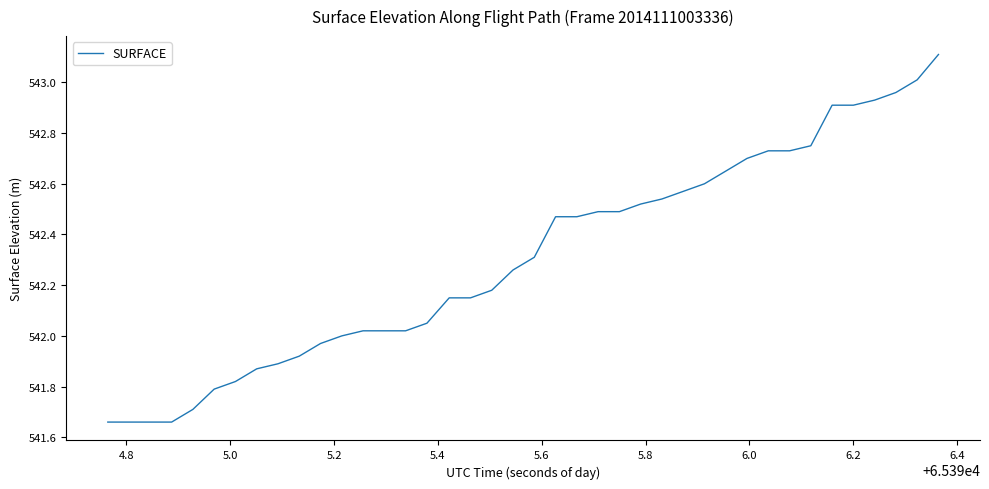

What is the greatest value displayed?

543.1